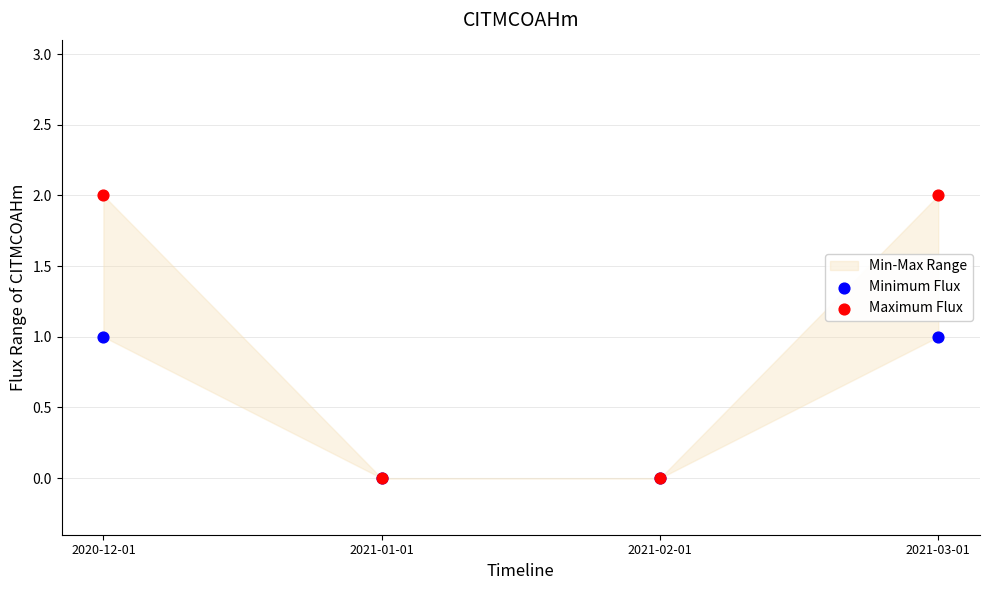

Which series has the widest spread of Y values?

Maximum Flux